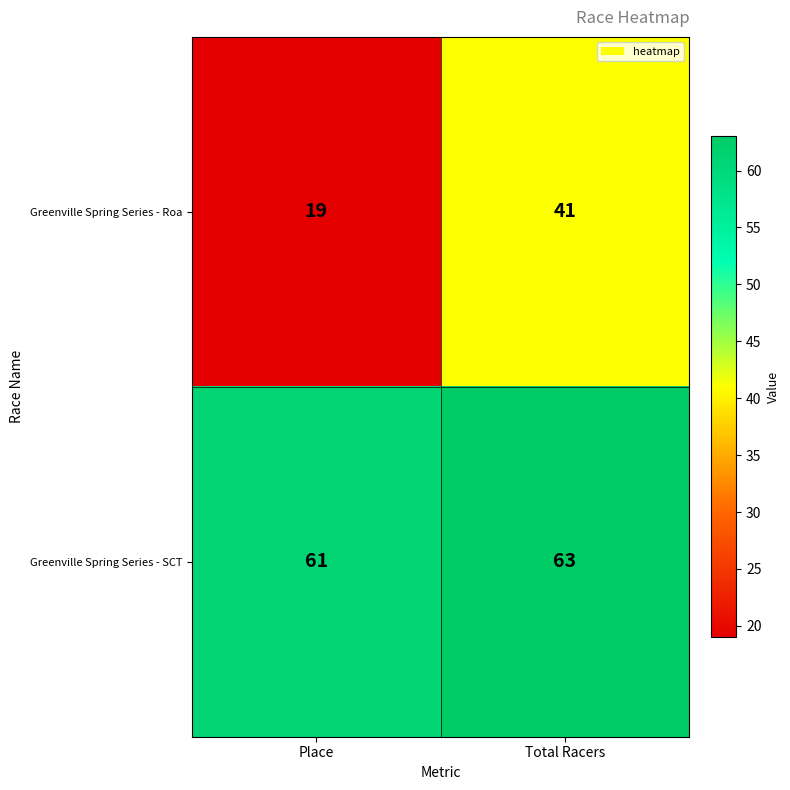

What is the approximate value of Greenville Spring Series - SCT at Total Racers?

63